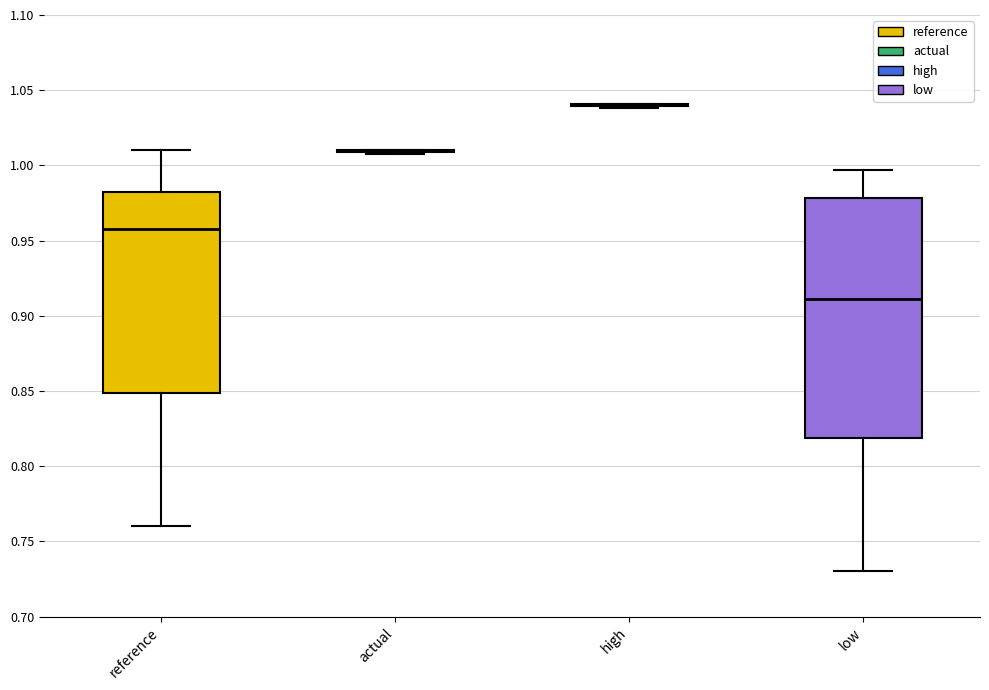

Reading left to right, read every box against the y-axis: the position of its median line, the range the box covers, and the ends of its whiskers. The values are not printed on the chart, so give them approximately, as read against the axis.

reference: median 0.960, box 0.850 to 0.980, whiskers 0.760 to 1.010
actual: box collapsed to a line at 1.010, whiskers 1.005 to 1.010
high: box collapsed to a line at 1.040, whiskers 1.040 to 1.040
low: median 0.910, box 0.820 to 0.980, whiskers 0.730 to 0.995